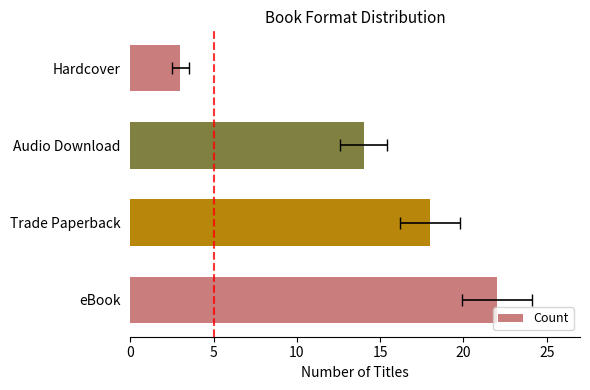

What is the approximate value at Audio Download, to the nearest 10?

10